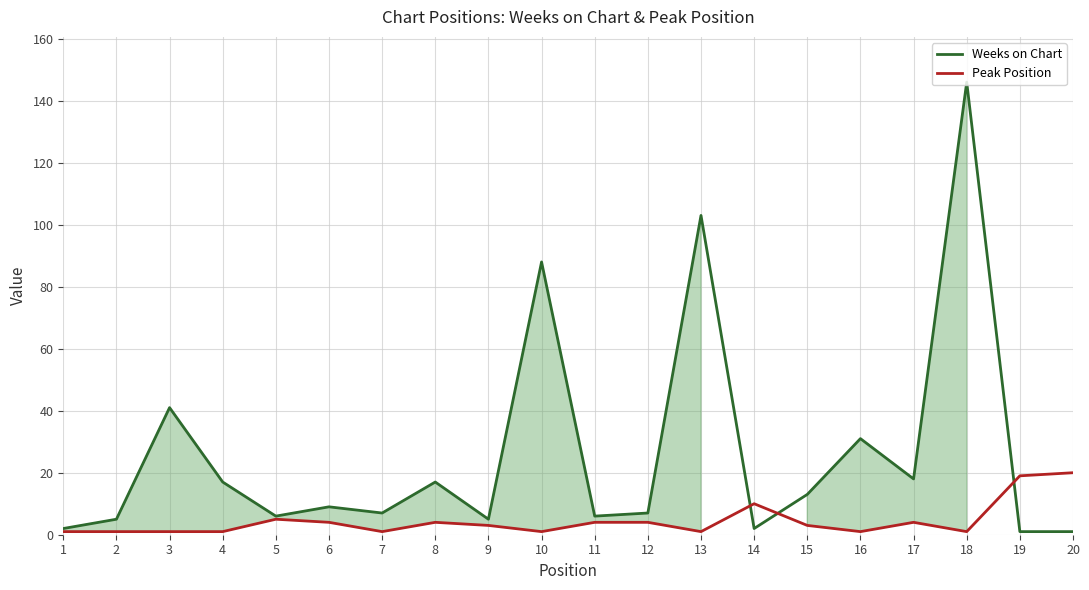

Which series has the largest total across all categories?

Weeks on Chart